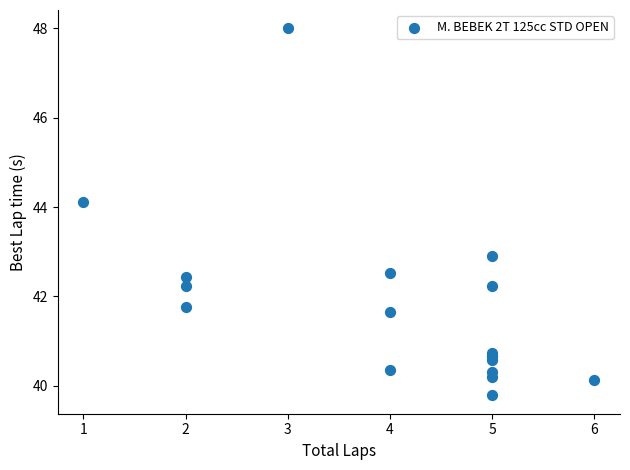

What Y value in the scatter plot is closest to 43?

42.9